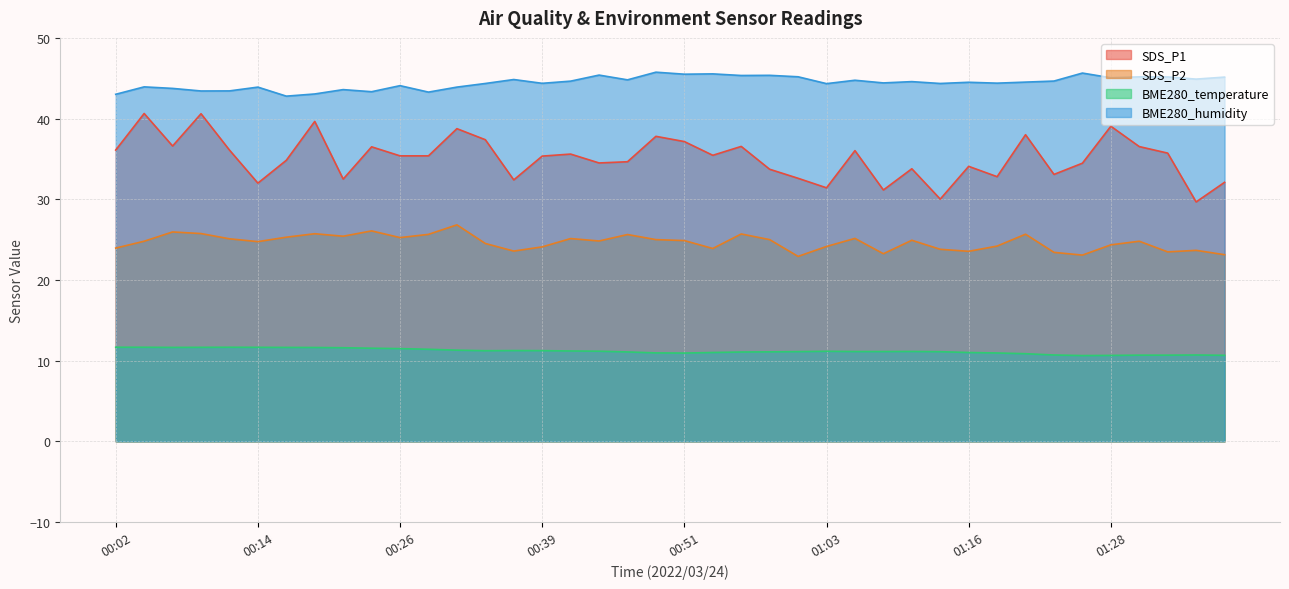

In BME280_temperature, how many points are lower than both neighbors (excluding endpoints)?

4